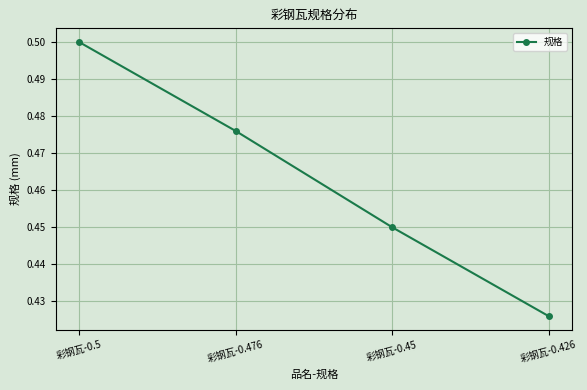

Does the chart have visible grid lines?

Yes